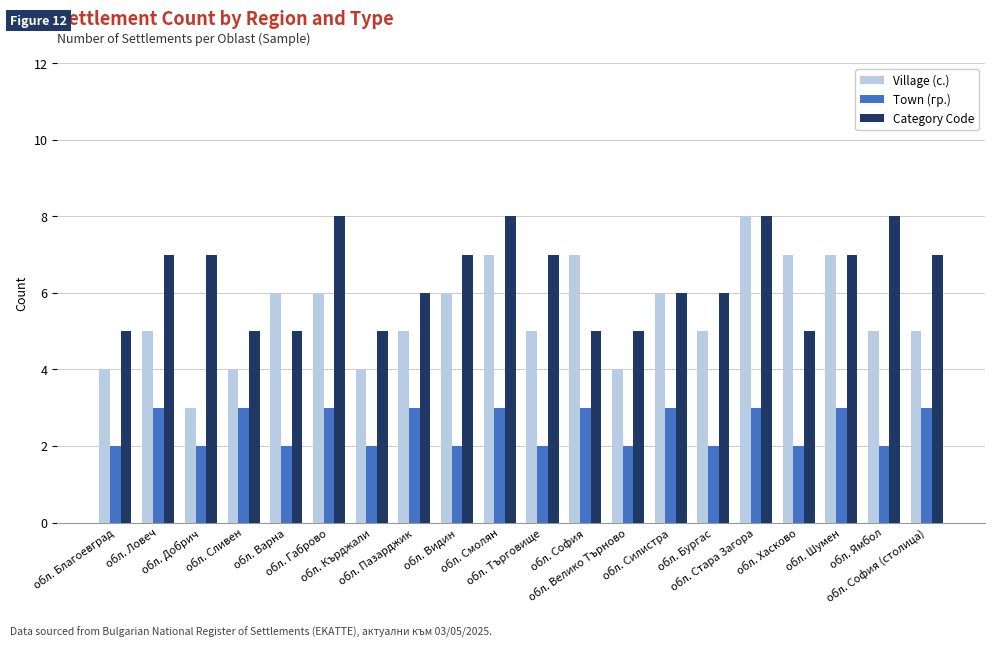

Which series has the widest spread of values?

Village (с.)